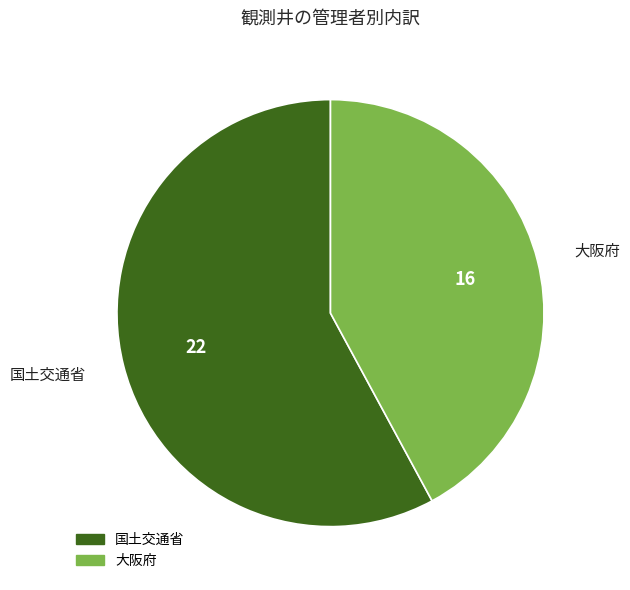

Which category has the smallest portion of the pie?

大阪府